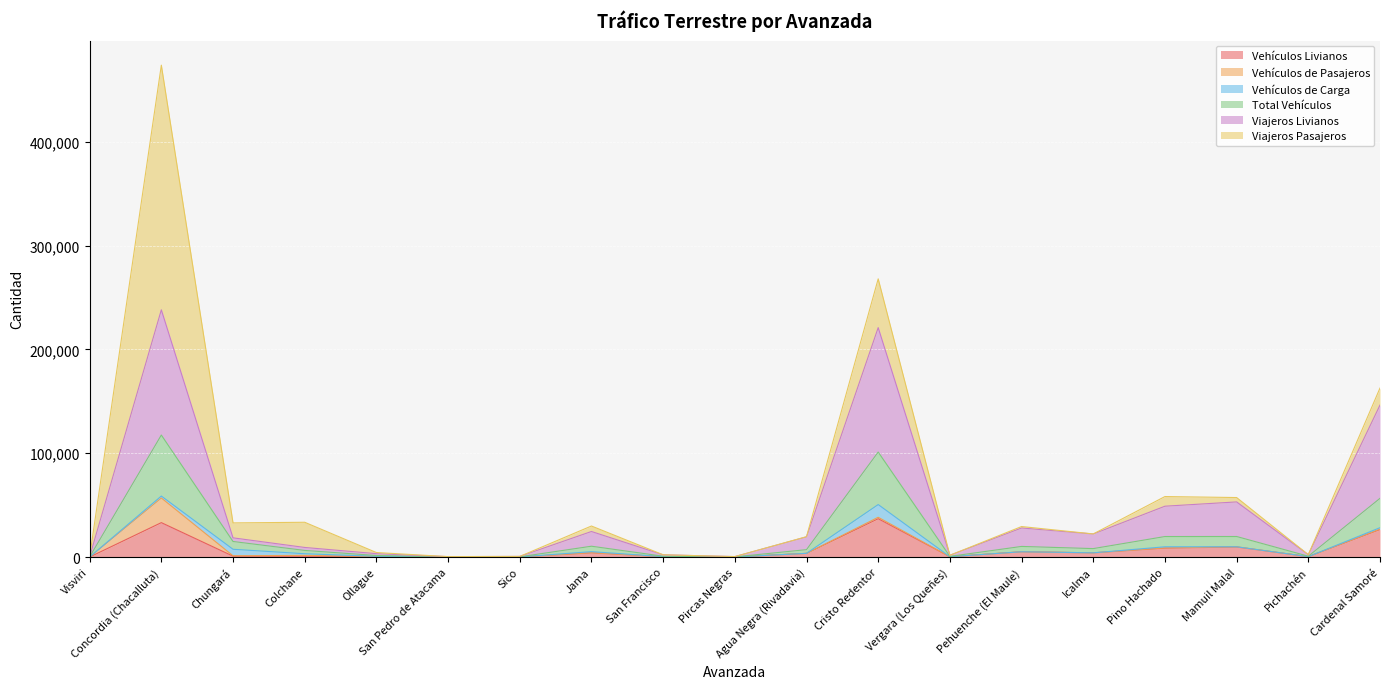

At which label is Vehículos Livianos closest to 18495?

Cardenal Samoré